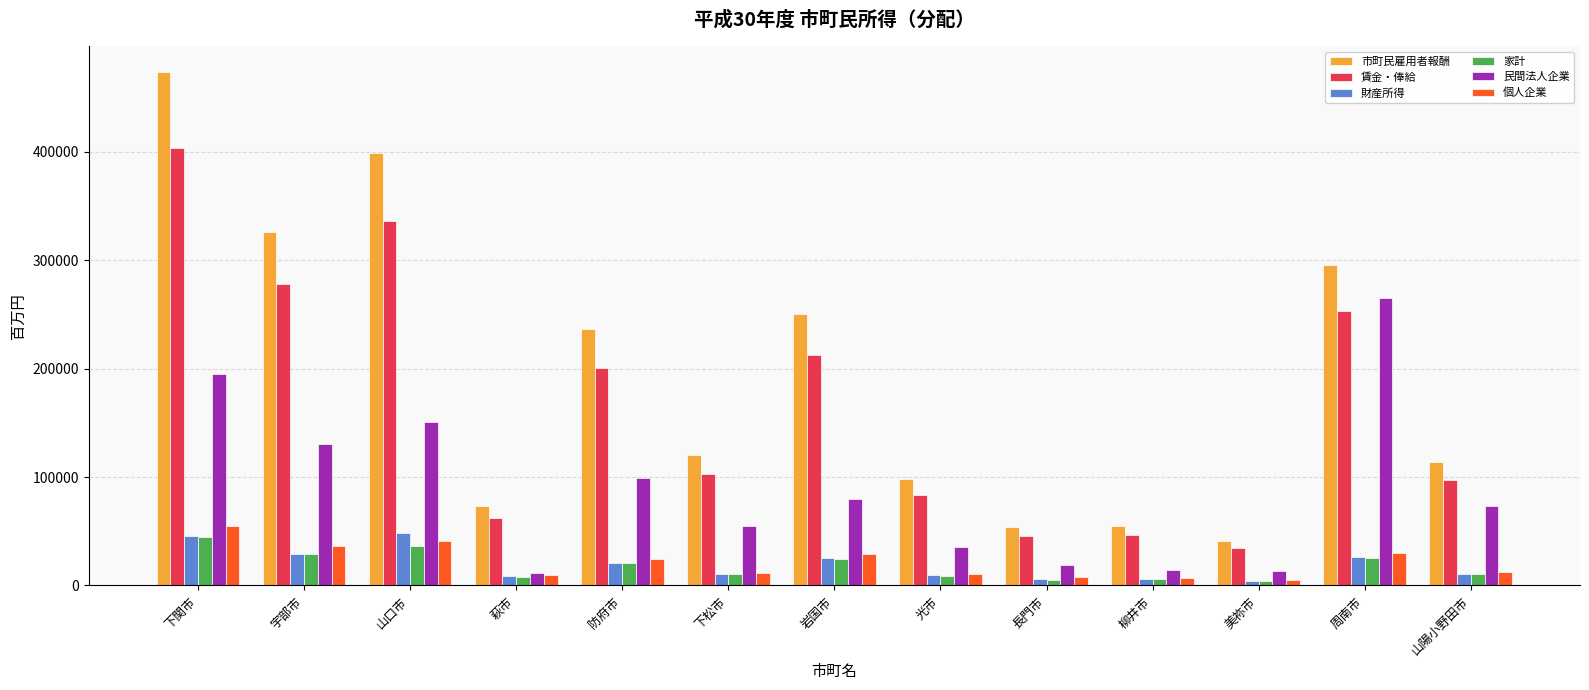

At which label does 市町民雇用者報酬 reach its minimum?

美祢市